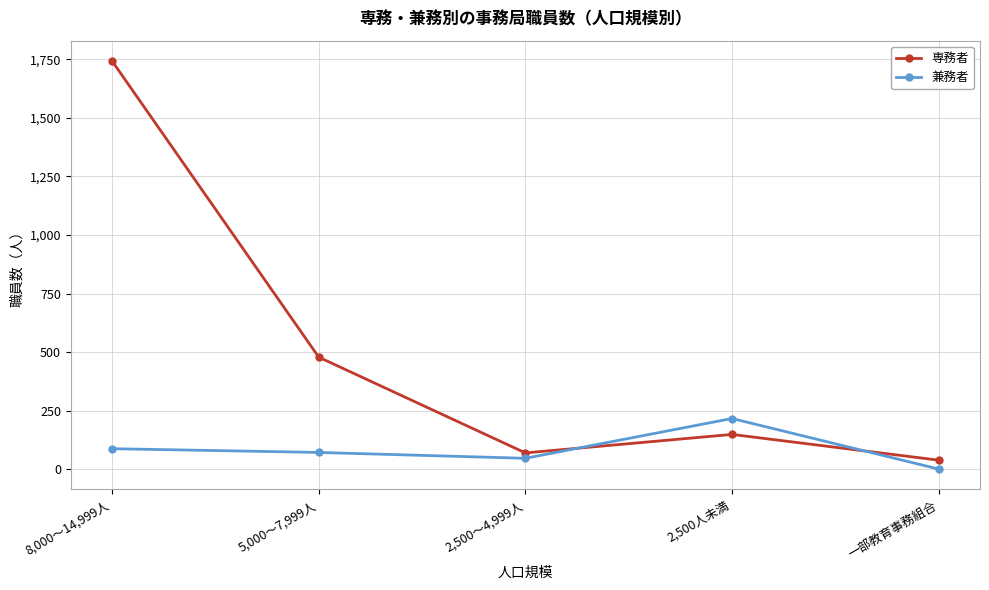

Which series changed the most between 5,000～7,999人 and 一部教育事務組合?

専務者